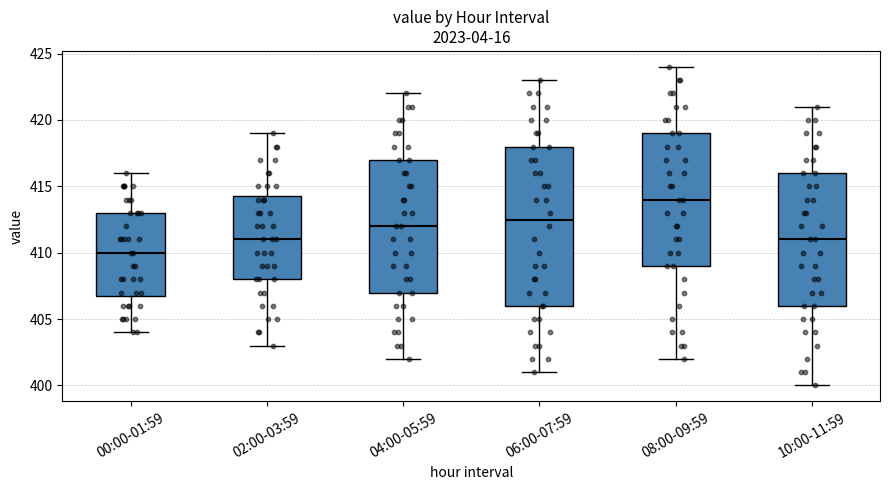

Where is the lower edge of the box for 06:00-07:59 on the y-axis? The values are not printed on the chart, so give them approximately, as read against the axis.

406.0